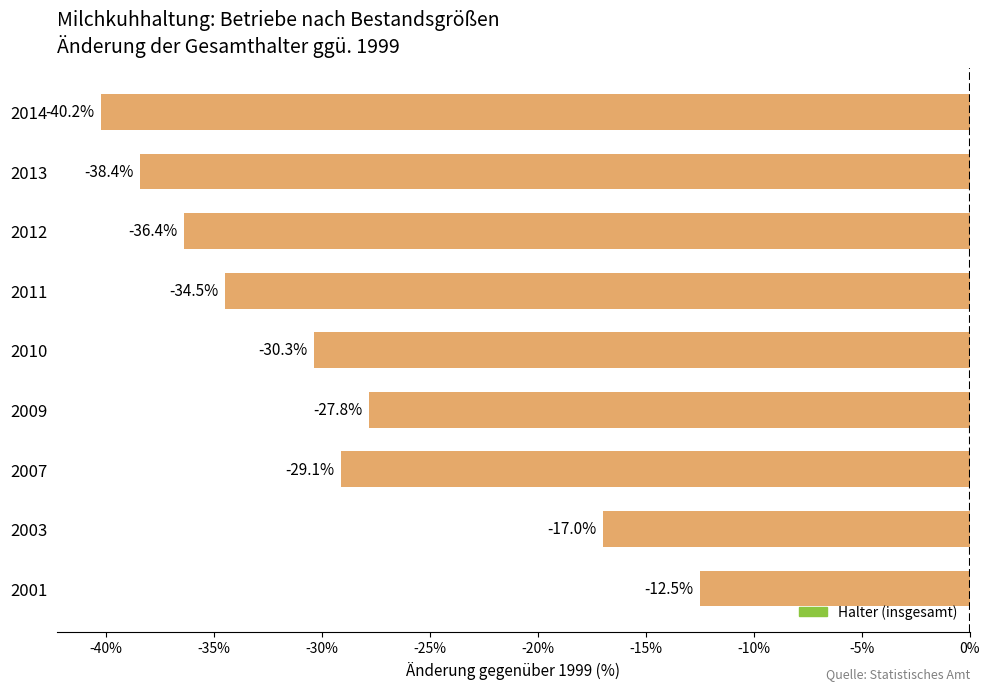

Are the bars grouped side by side (vs. stacked)?

No